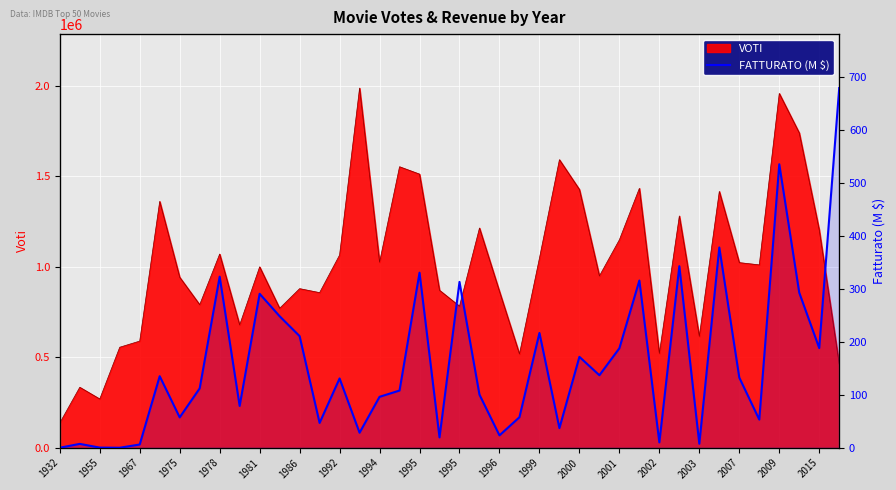

What is the maximum value for FATTURATO (M $)?

678.6